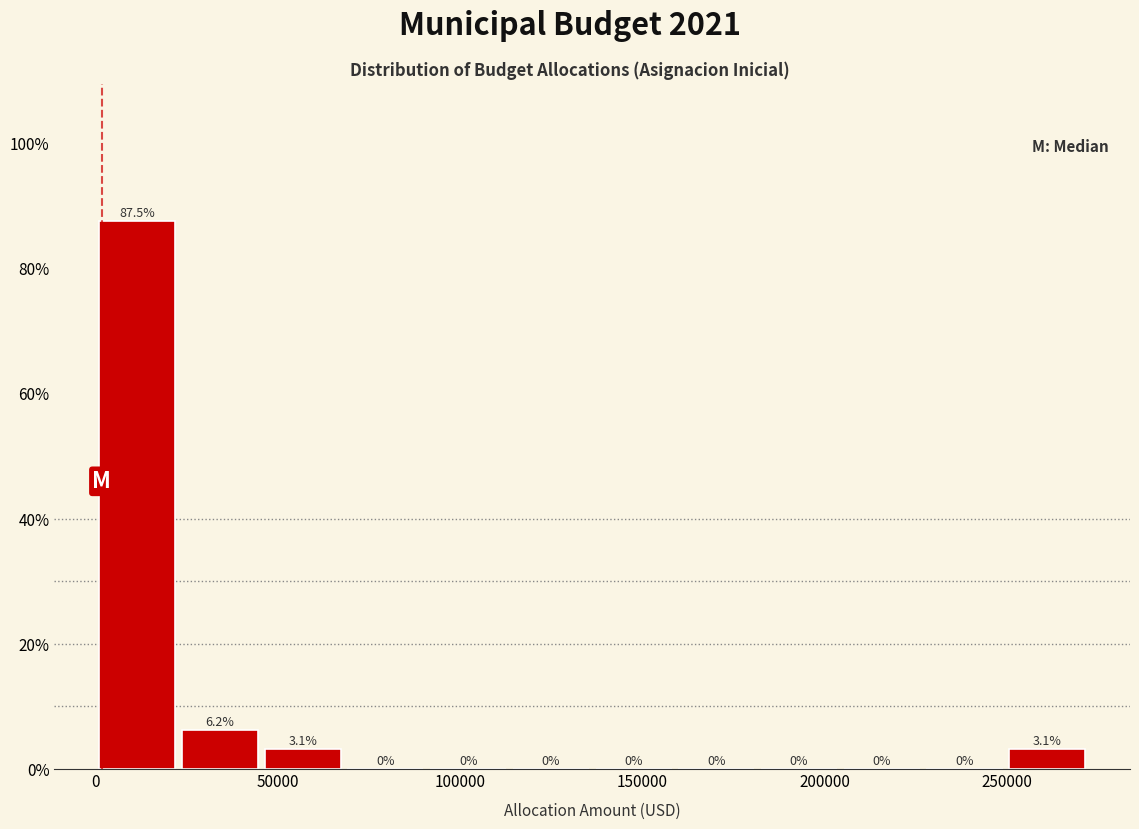

Reading left to right, list every bar in this chart as the range it spans on the x-axis followed by its height. The bar edges are not printed on the chart, so give them approximately, as read against the axis.

0 to 25000: 87.5
25000 to 45000: 6.2
45000 to 70000: 3.1
70000 to 90000: 0.0
90000 to 115000: 0.0
115000 to 135000: 0.0
135000 to 160000: 0.0
160000 to 180000: 0.0
180000 to 205000: 0.0
205000 to 225000: 0.0
225000 to 250000: 0.0
250000 to 270000: 3.1